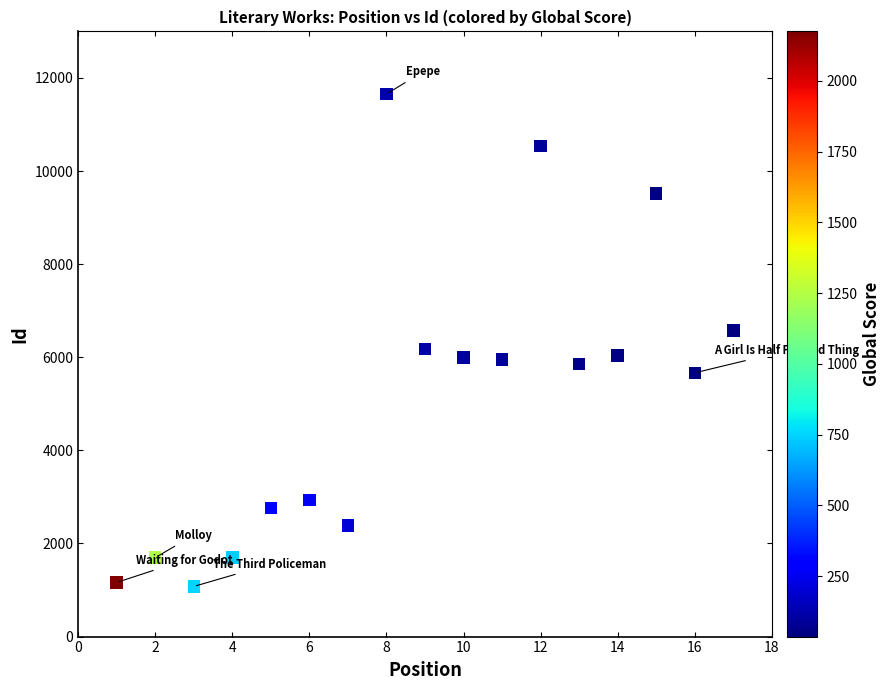

What is the range of X values (max minus min)?

16